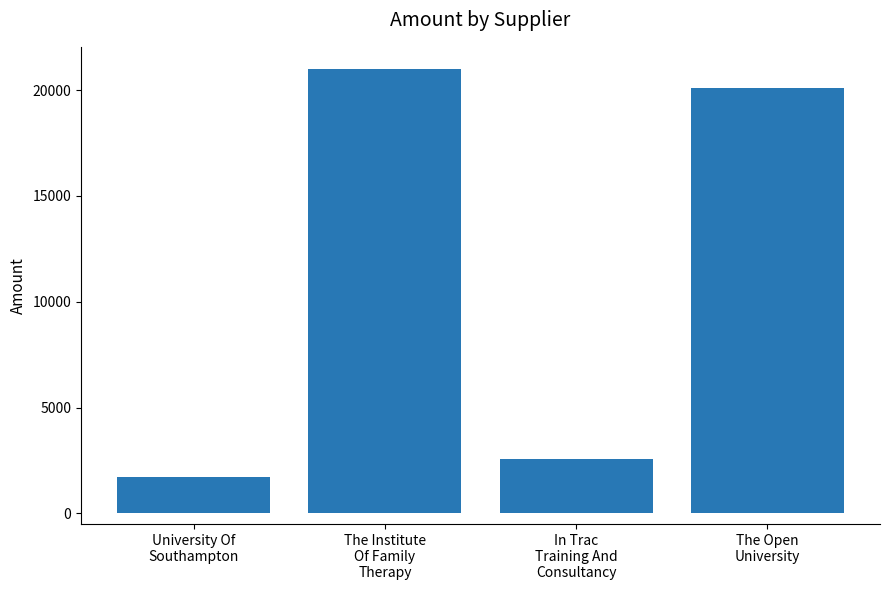

Is it true that the value at In Trac
Training And
Consultancy is 2550?

True